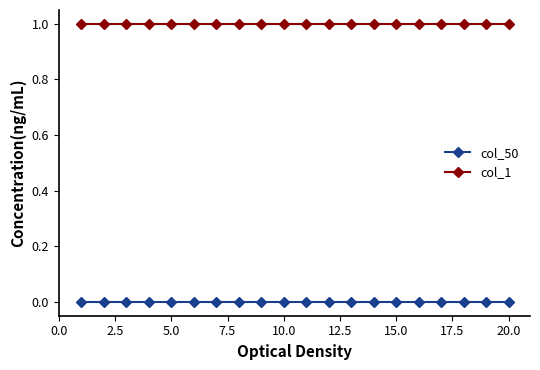

List the series in order of their peak value, lowest first.

col_50, col_1